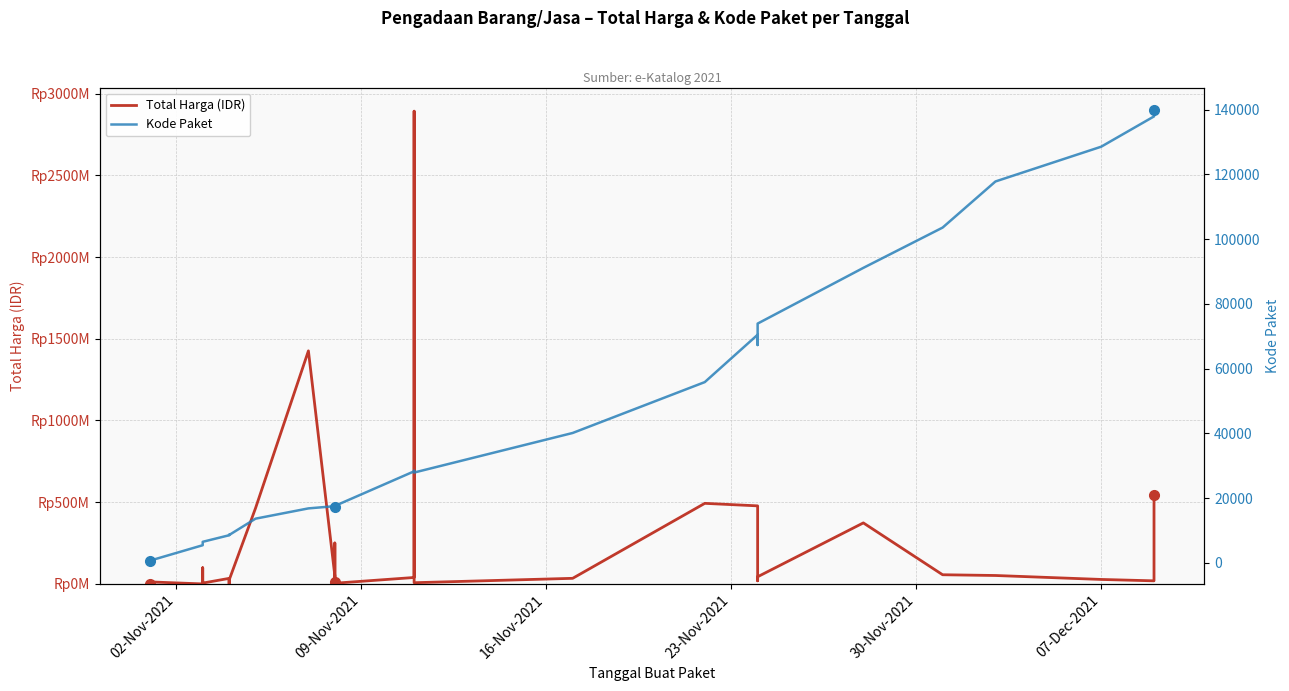

How many lines are shown in the chart?

2